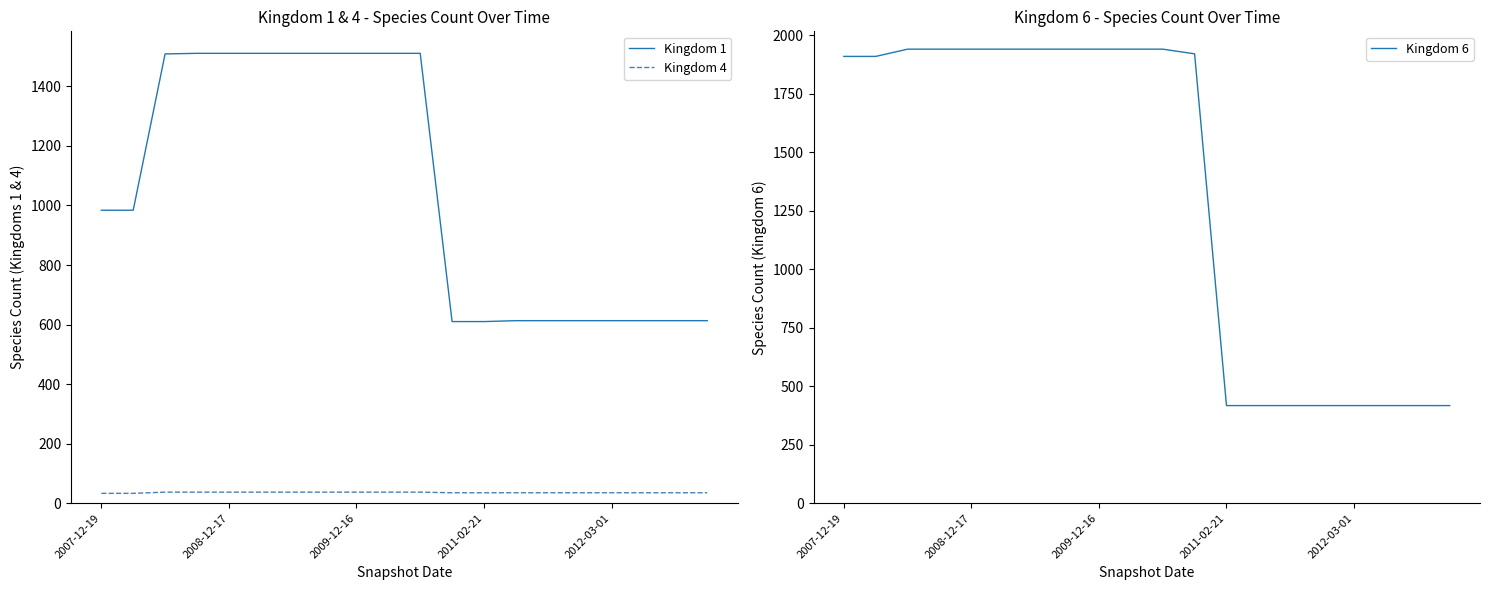

What position from the left is 7?

8